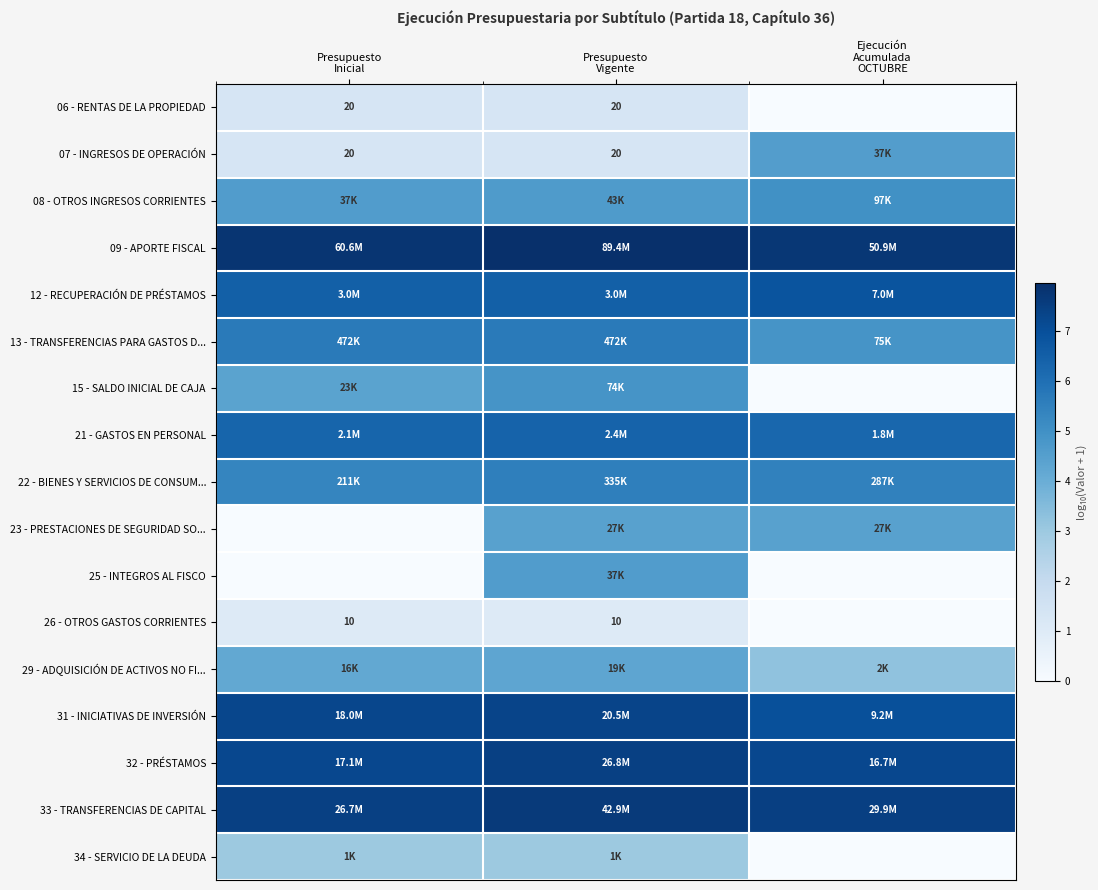

How many data points in 29 - ADQUISICIÓN DE ACTIVOS NO FI... are above 4?

2